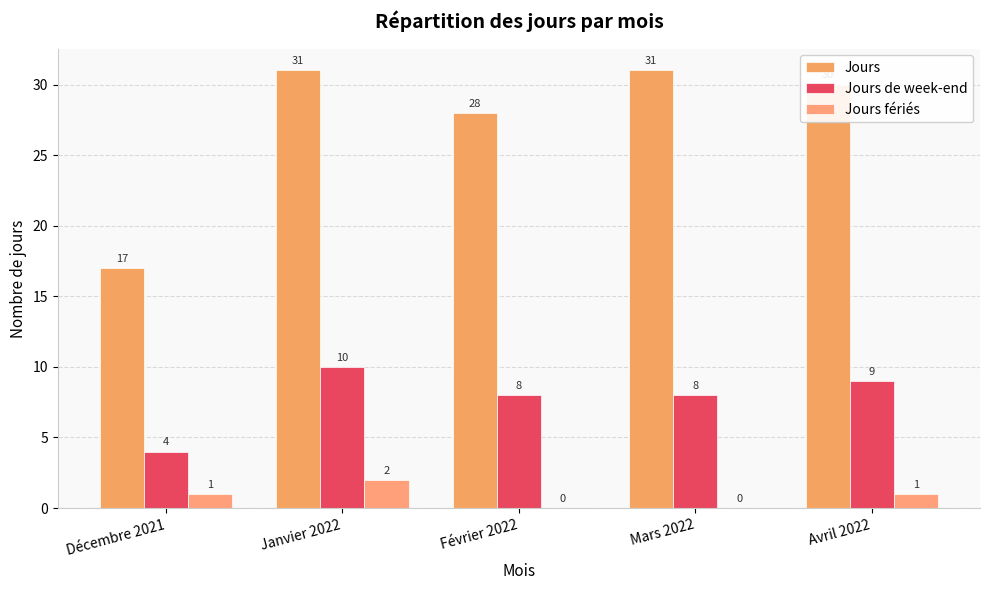

Reading left to right, transcribe all the data shown in this chart.

Jours: 17	31	28	31	30
Jours de week-end: 4	10	8	8	9
Jours fériés: 1	2	0	0	1